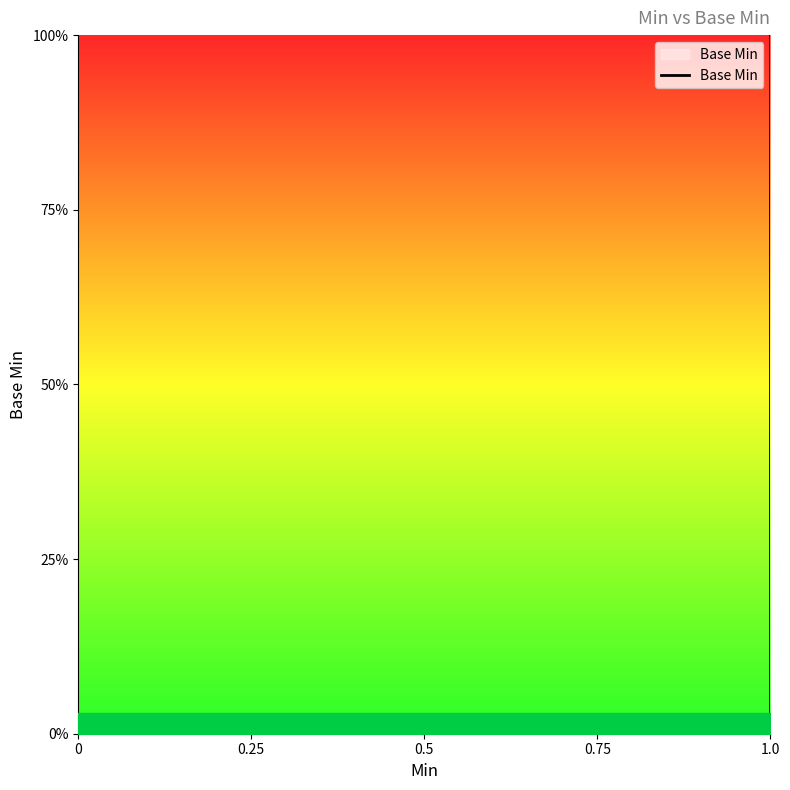

What is the sum of all values?

1